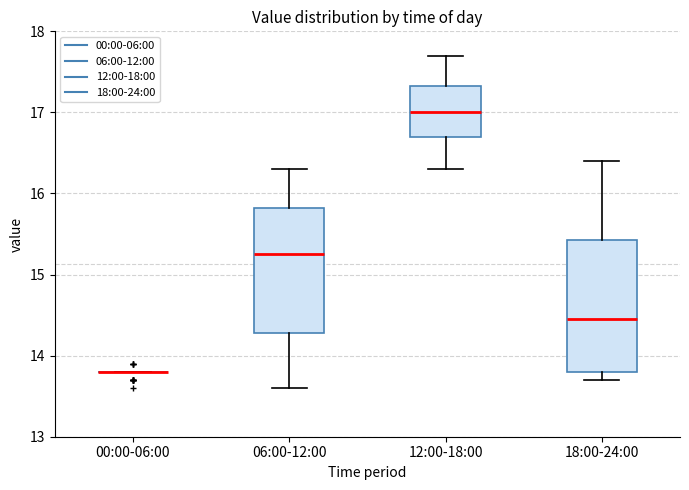

Reading left to right, read every box against the y-axis: the position of its median line, the range the box covers, and the ends of its whiskers. The values are not printed on the chart, so give them approximately, as read against the axis.

00:00-06:00: box collapsed to a line at 13.8, whiskers 13.8 to 13.8
06:00-12:00: median 15.3, box 14.3 to 15.8, whiskers 13.6 to 16.3
12:00-18:00: median 17.0, box 16.7 to 17.3, whiskers 16.3 to 17.7
18:00-24:00: median 14.5, box 13.8 to 15.4, whiskers 13.7 to 16.4